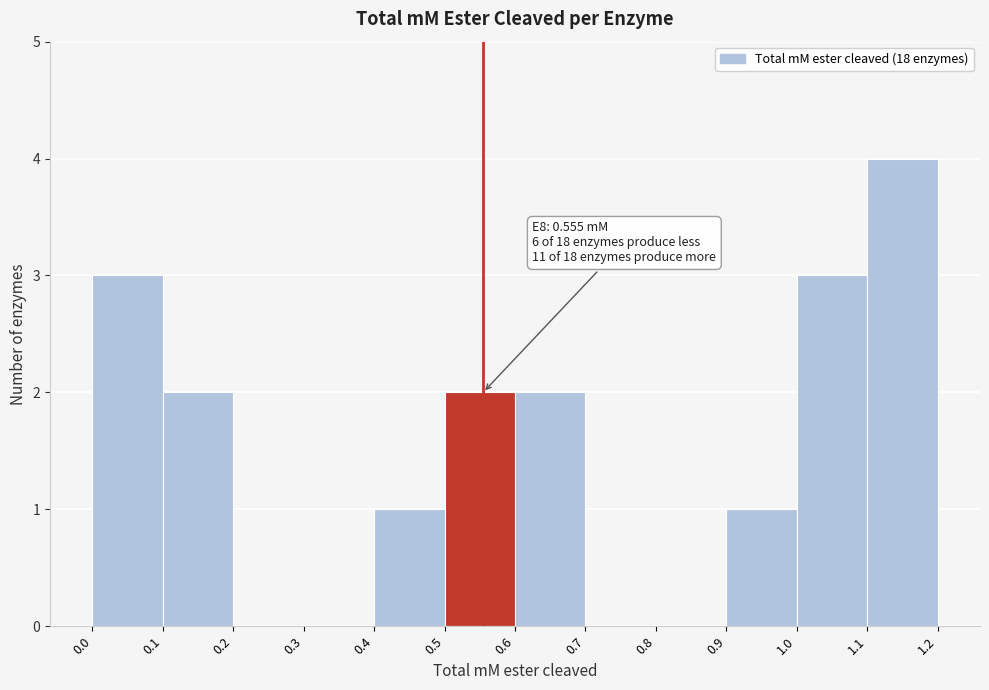

Which range on the x-axis has the tallest bar?

1.1 to 1.2